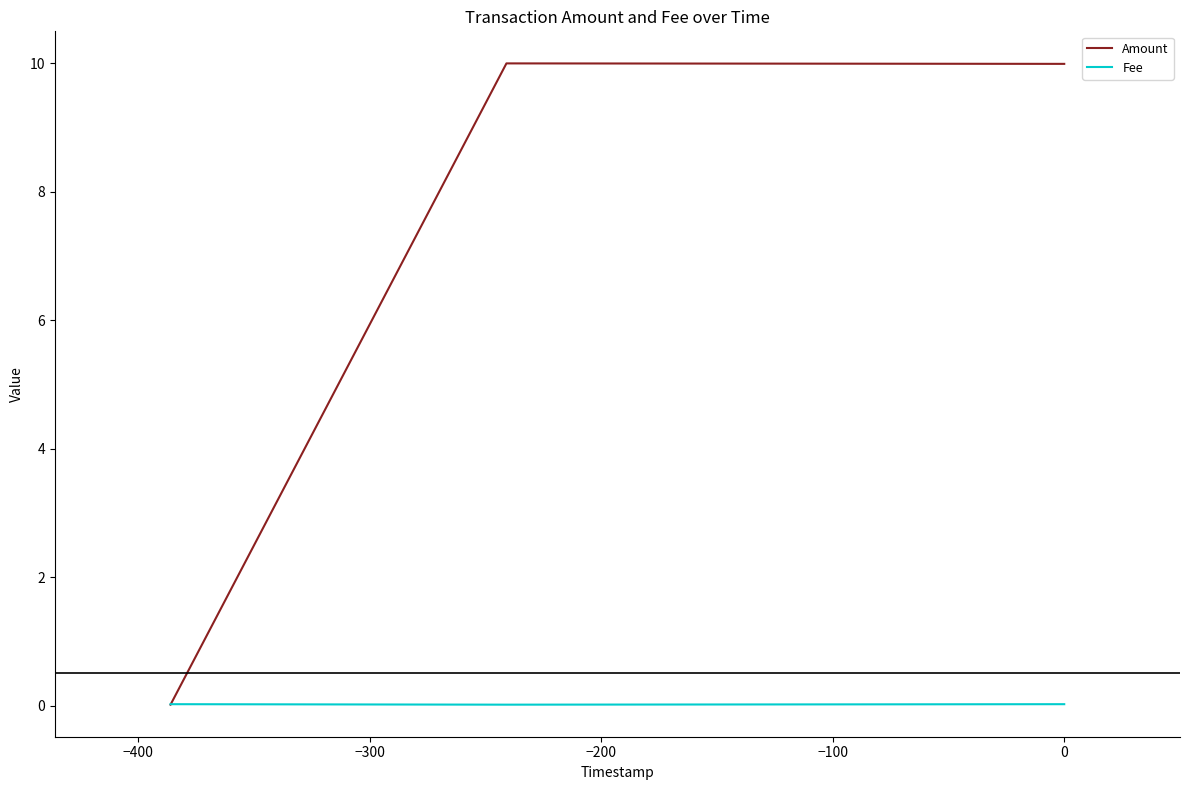

What is the greatest value displayed?

10.0